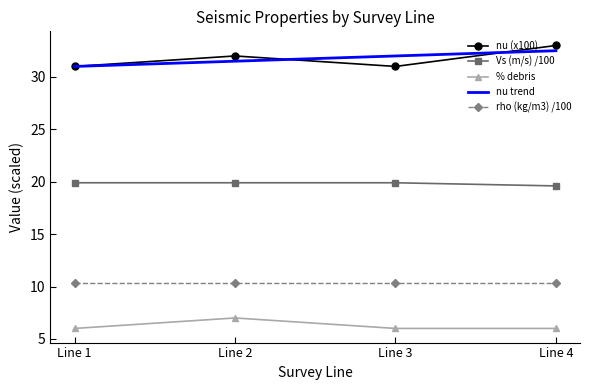

What is the difference between the maximum and minimum values in the nu series?

2.0